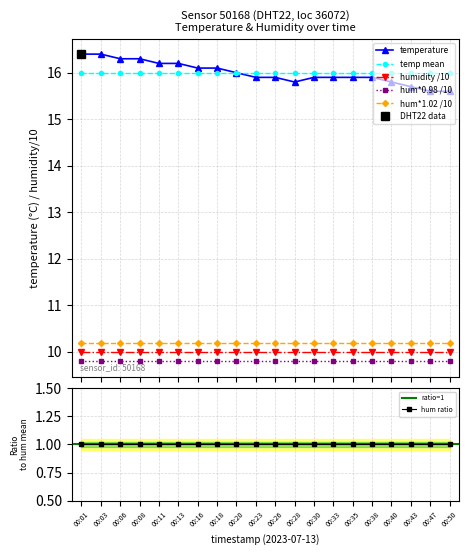

Count the values in the range 15 to 16.

12